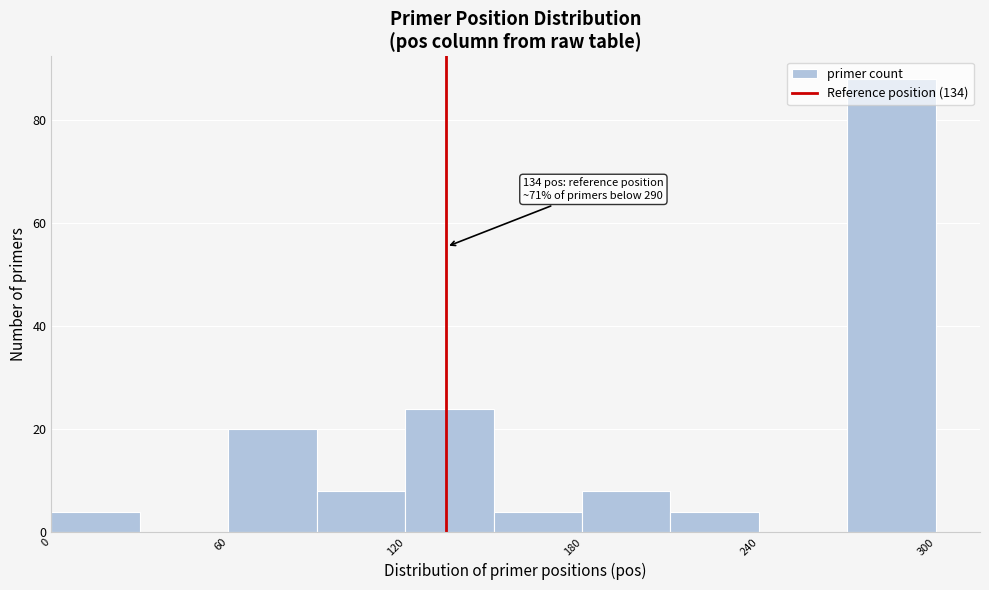

Read against the x-axis, roughly where is the centre of the tallest bar?

290